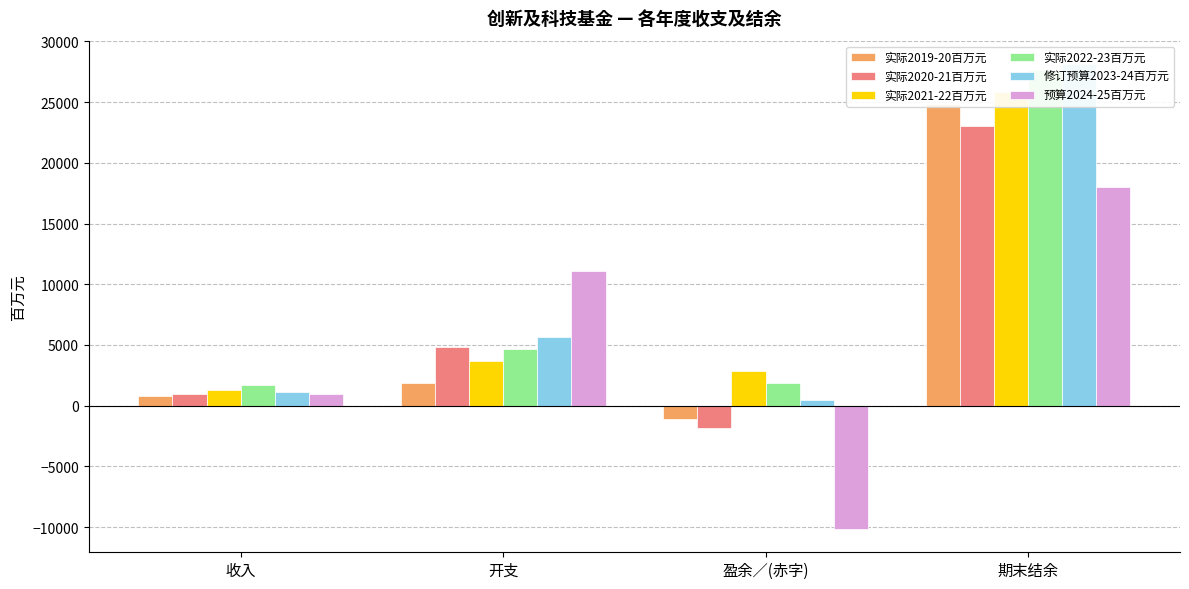

Reading left to right, list all the values displayed in this chart.

实际2019-20百万元: 收入=778	开支=1884	盈余／(赤字)=-1106	期末结余=24833
实际2020-21百万元: 收入=966	开支=4796	盈余／(赤字)=-1830	期末结余=23003
实际2021-22百万元: 收入=1288	开支=3647	盈余／(赤字)=2816	期末结余=25819
实际2022-23百万元: 收入=1733	开支=4643	盈余／(赤字)=1840	期末结余=27659
修订预算2023-24百万元: 收入=1135	开支=5645	盈余／(赤字)=490	期末结余=28149
预算2024-25百万元: 收入=919	开支=11081	盈余／(赤字)=-10162	期末结余=17987